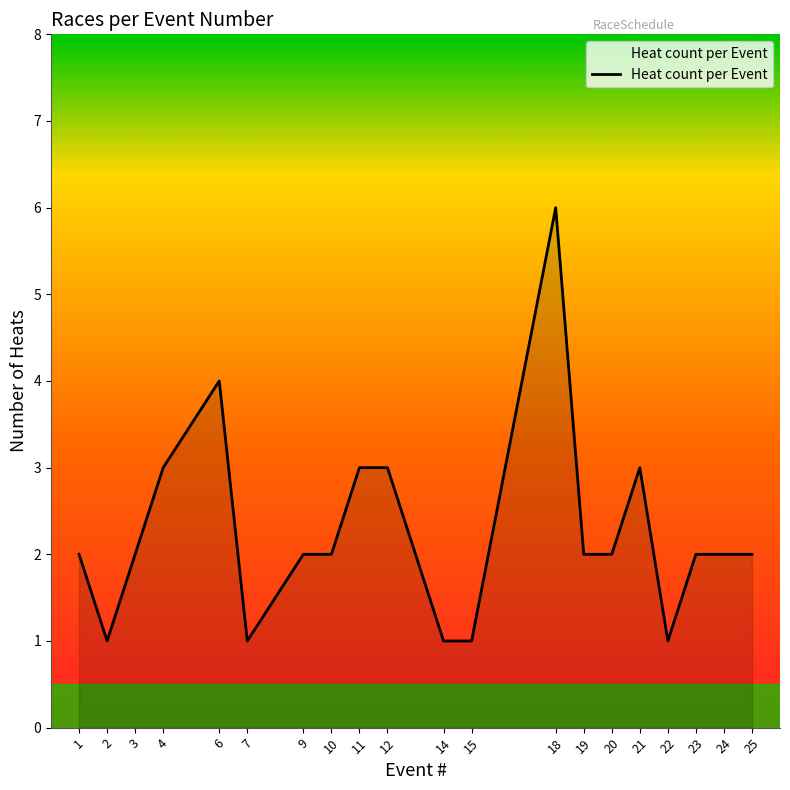

The value at 25 is 2. True or false?

True